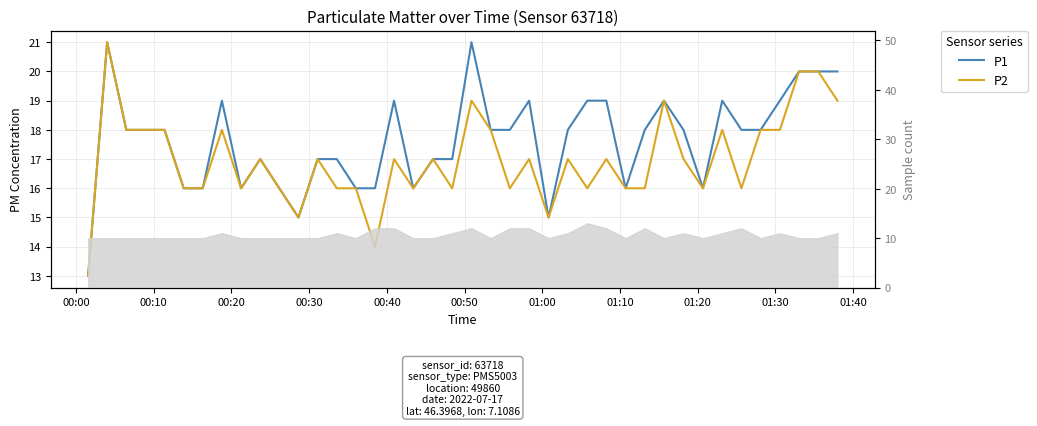

What is the maximum value shown in the chart?

21